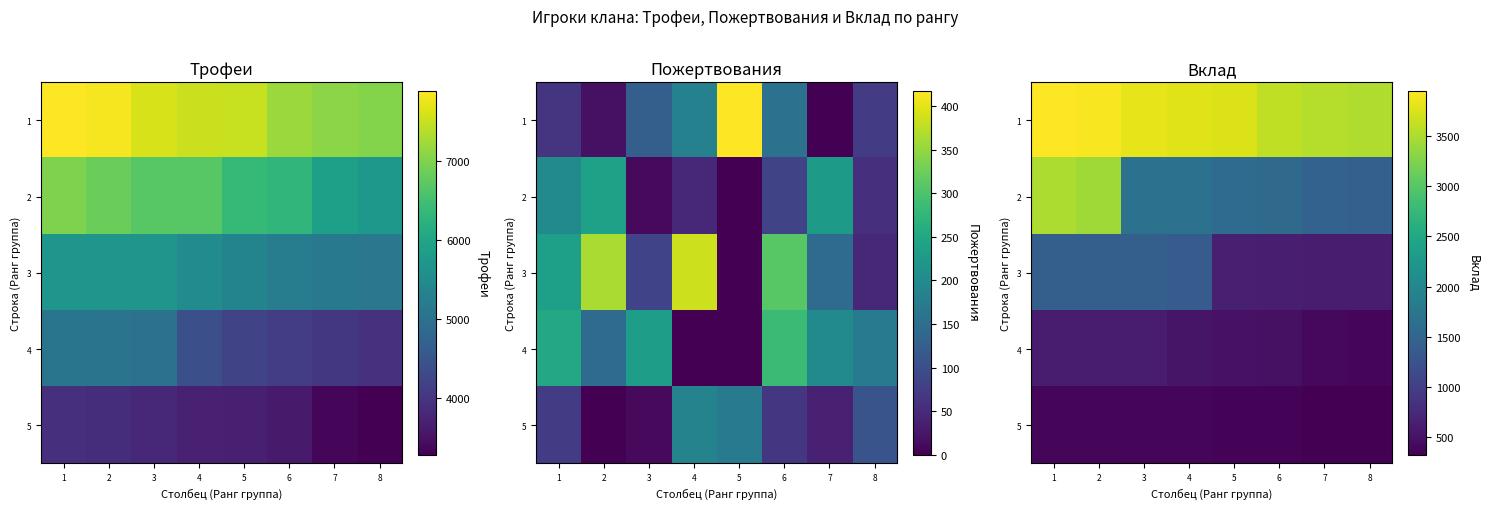

Which series has the largest range (max minus min)?

2